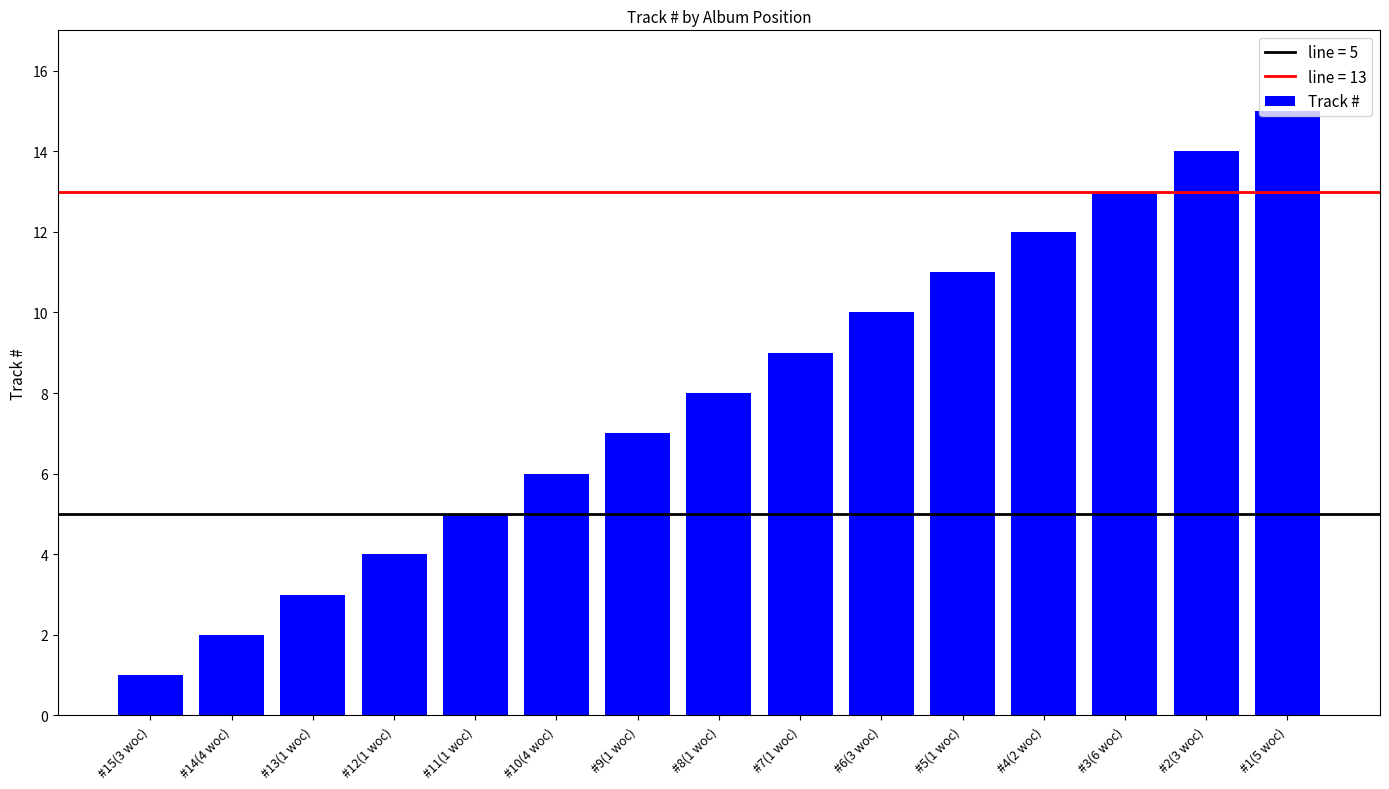

Between #3(6 woc) and #13(1 woc), which is larger?

#3(6 woc)